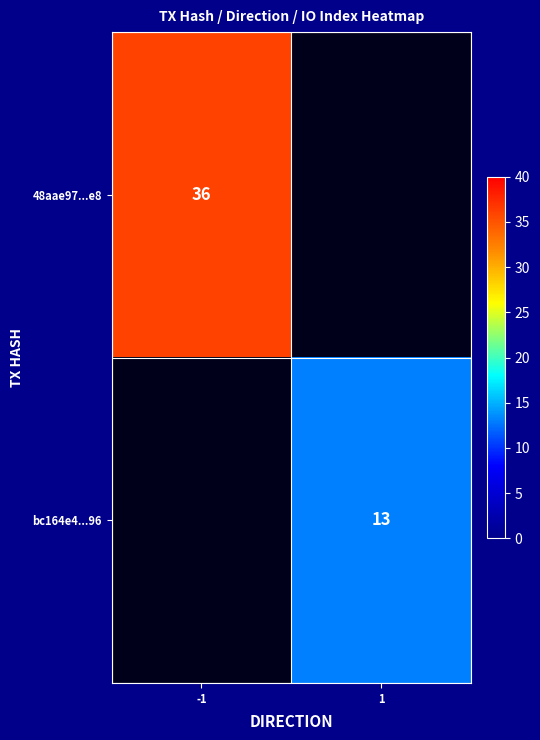

How many categories are shown in the chart?

2